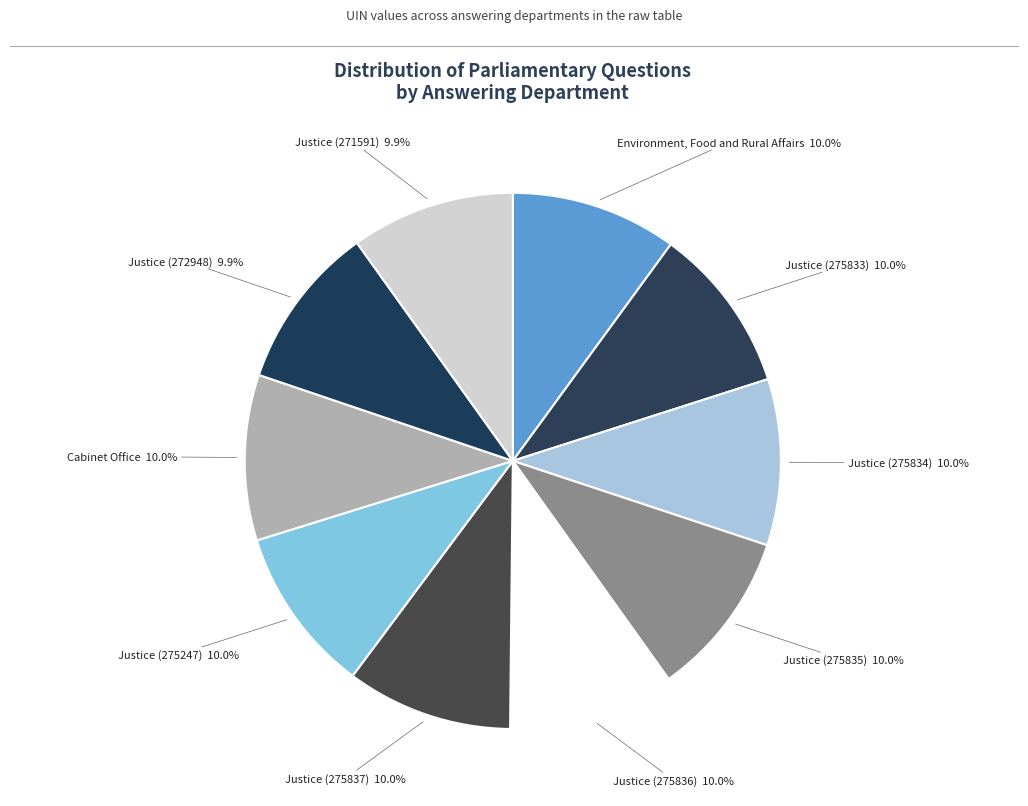

How many slices are in this pie chart?

10